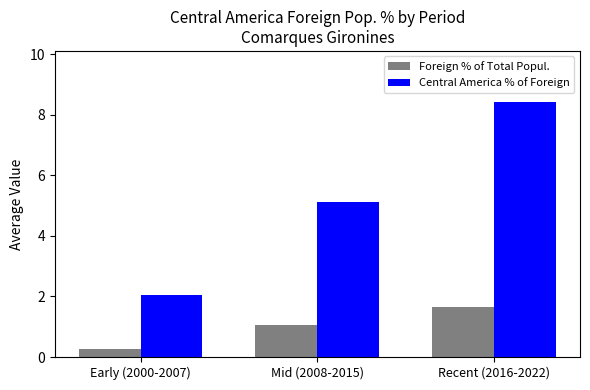

Reading left to right, extract all data points from this chart.

Foreign % of Total Popul.: 0.3	1.1	1.7
Central America % of Foreign: 2.1	5.1	8.4